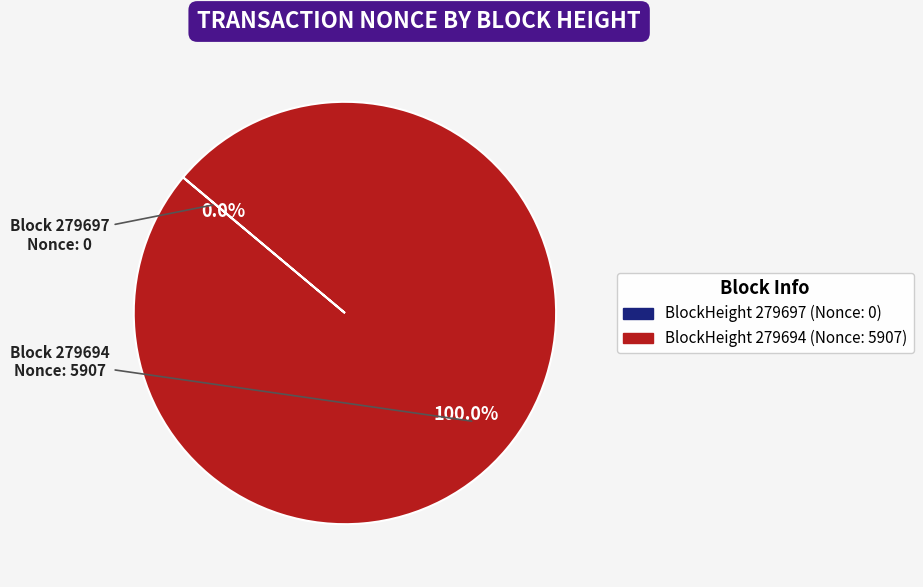

Is there a majority slice in this chart?

Yes